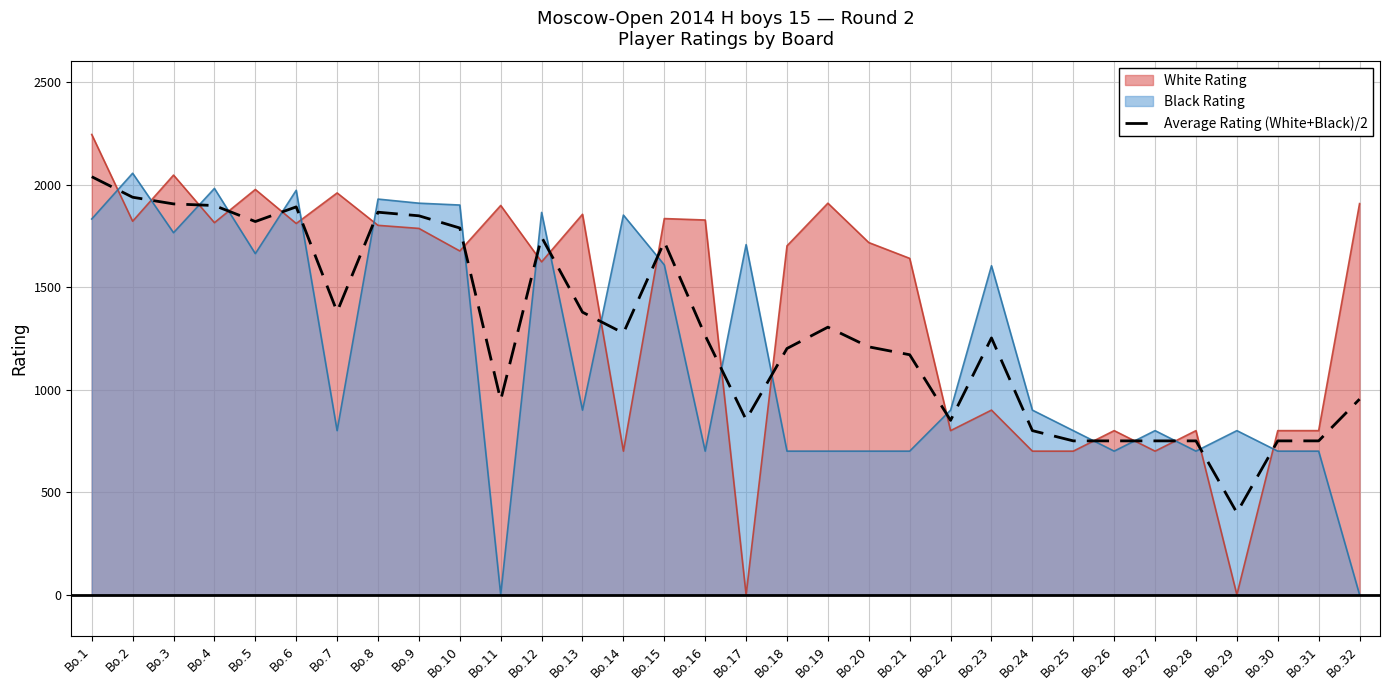

At Bo.15, list the series in order from smallest to largest.

Black Rating, Average Rating (White+Black)/2, White Rating